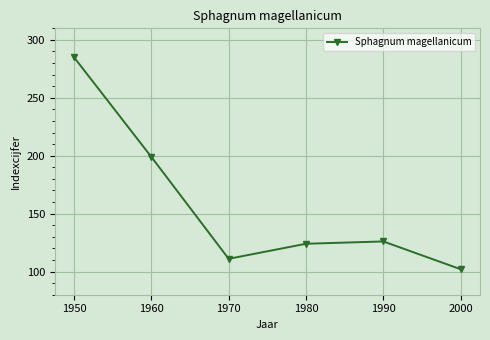

Does the chart display data point markers on the line(s)?

Yes